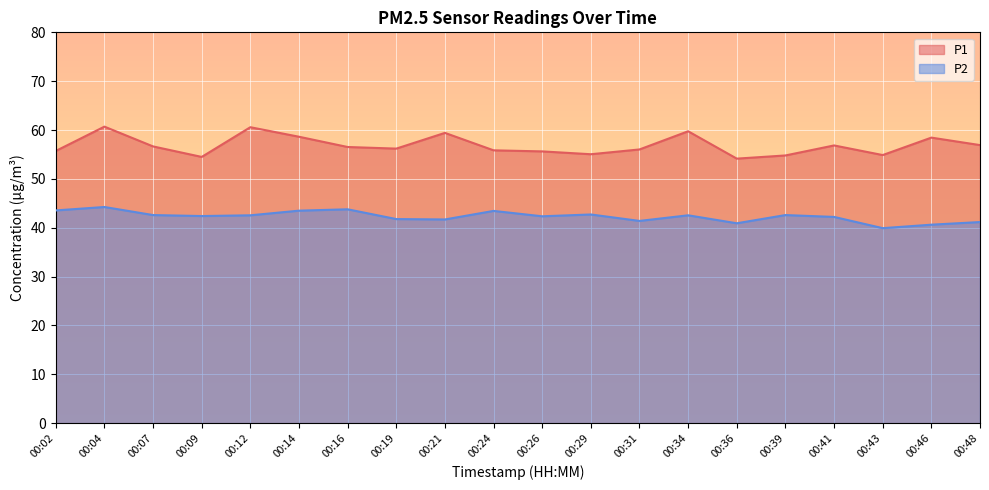

What is the maximum value for P2?

44.2